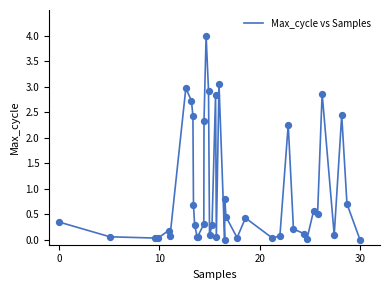

What is the difference between the maximum and minimum values?

4.0